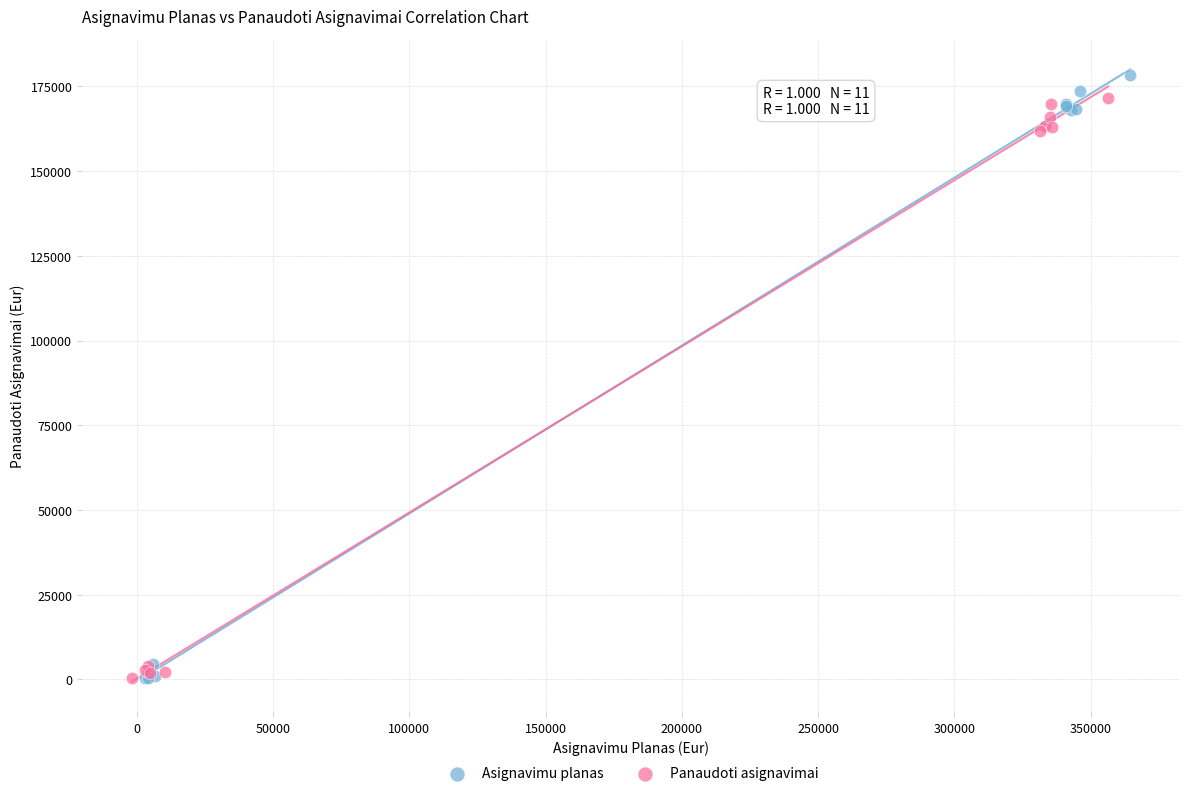

Which series has the largest Y range (max minus min)?

Asignavimu planas